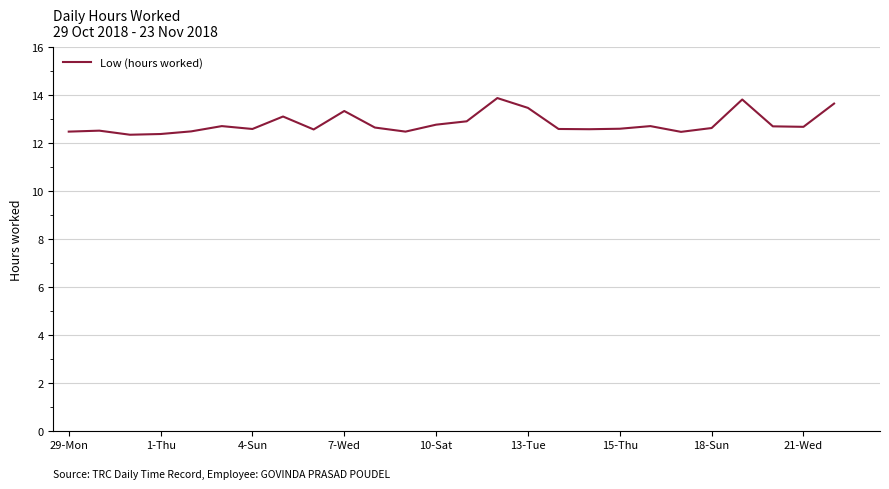

What is the smallest value displayed?

12.4